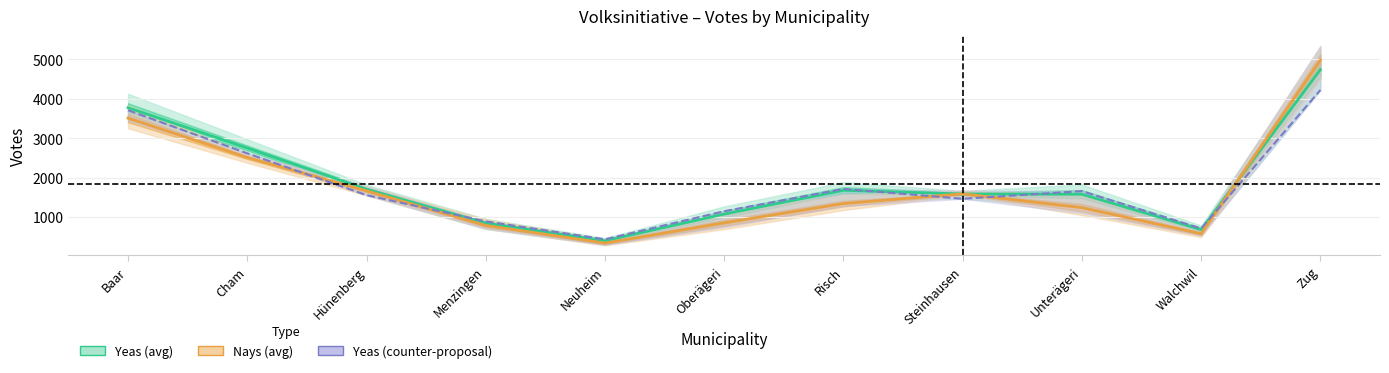

Where do Yeas (avg) and Yeas (counter-proposal) first cross each other?

Hünenberg and Menzingen